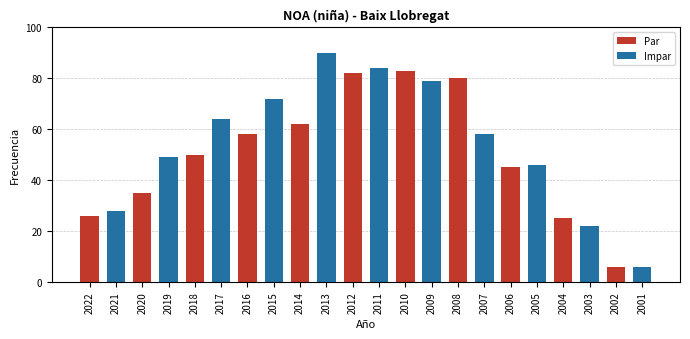

True or false: the data shows 41 at 2004.

False